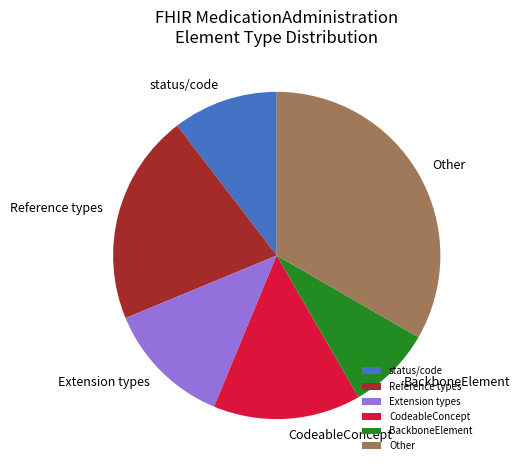

Is it true that BackboneElement is 22% of the pie?

False